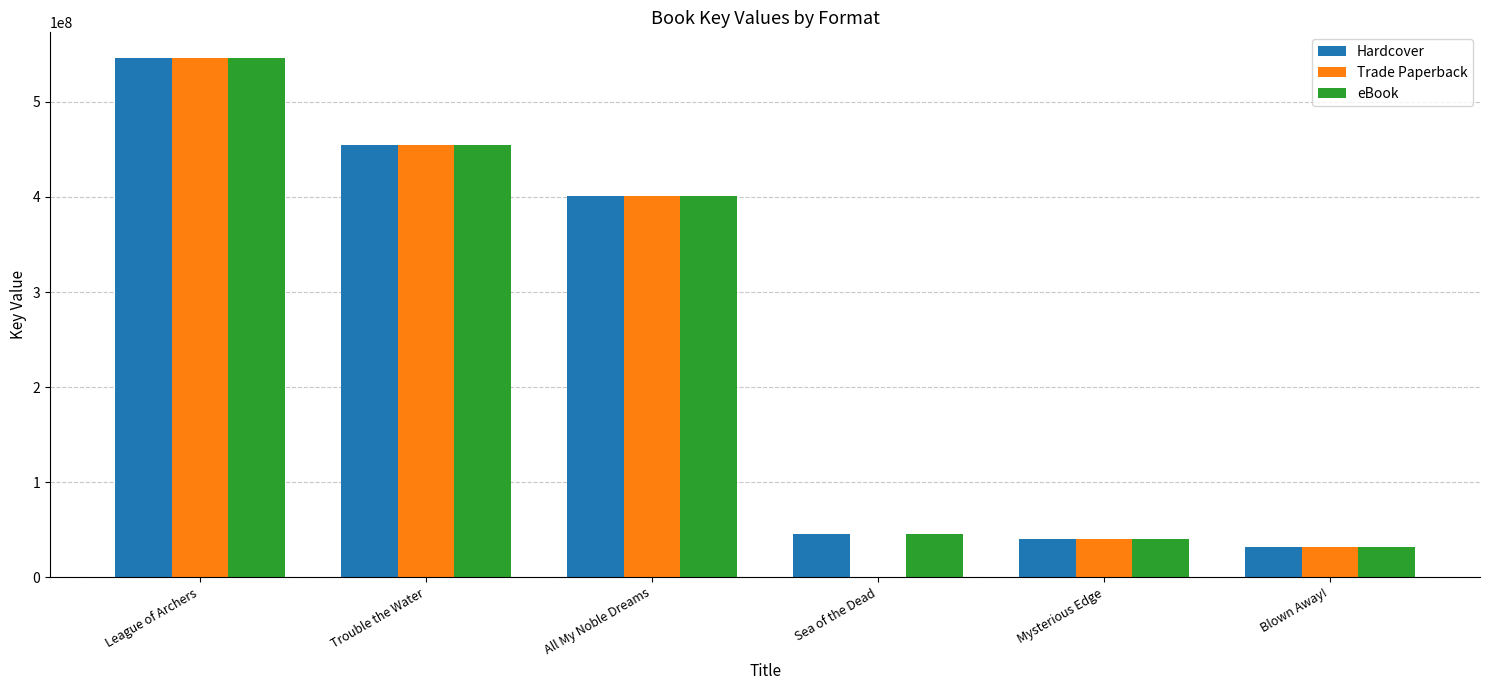

What is the approximate value of Trade Paperback at Mysterious Edge?

40099158